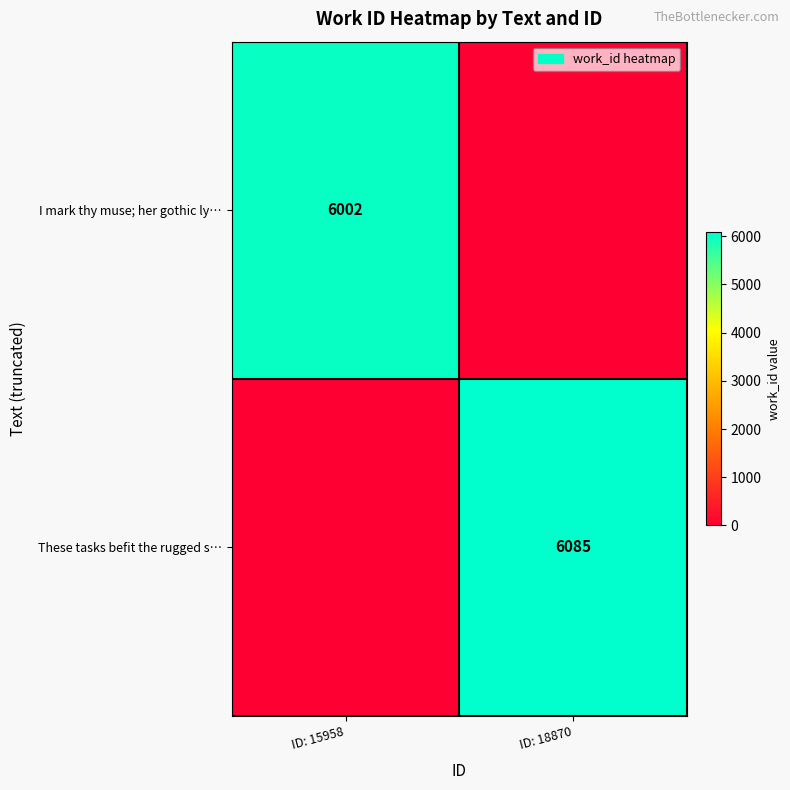

True or false: These tasks befit the rugged s… has a value of 3429 at ID: 18870.

False